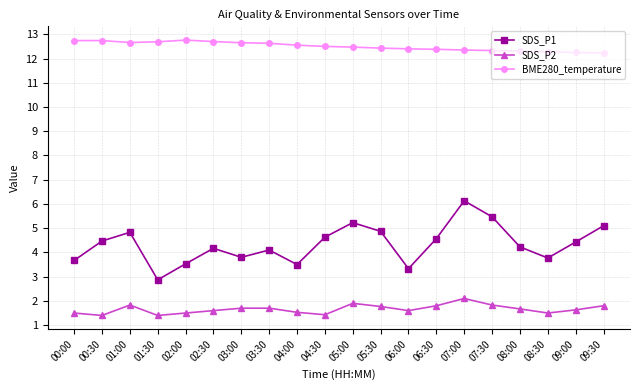

What is the maximum value shown in the chart?

12.8